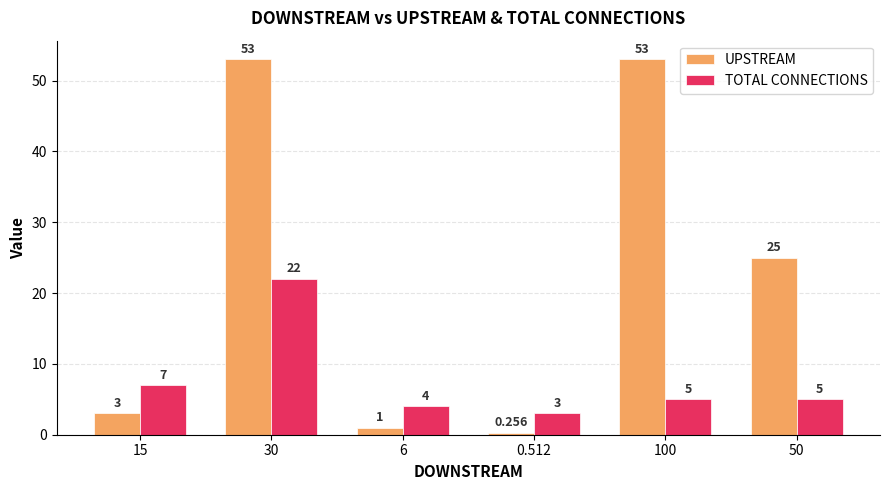

What is the difference between the maximum and second lowest values in the UPSTREAM series?

52.0